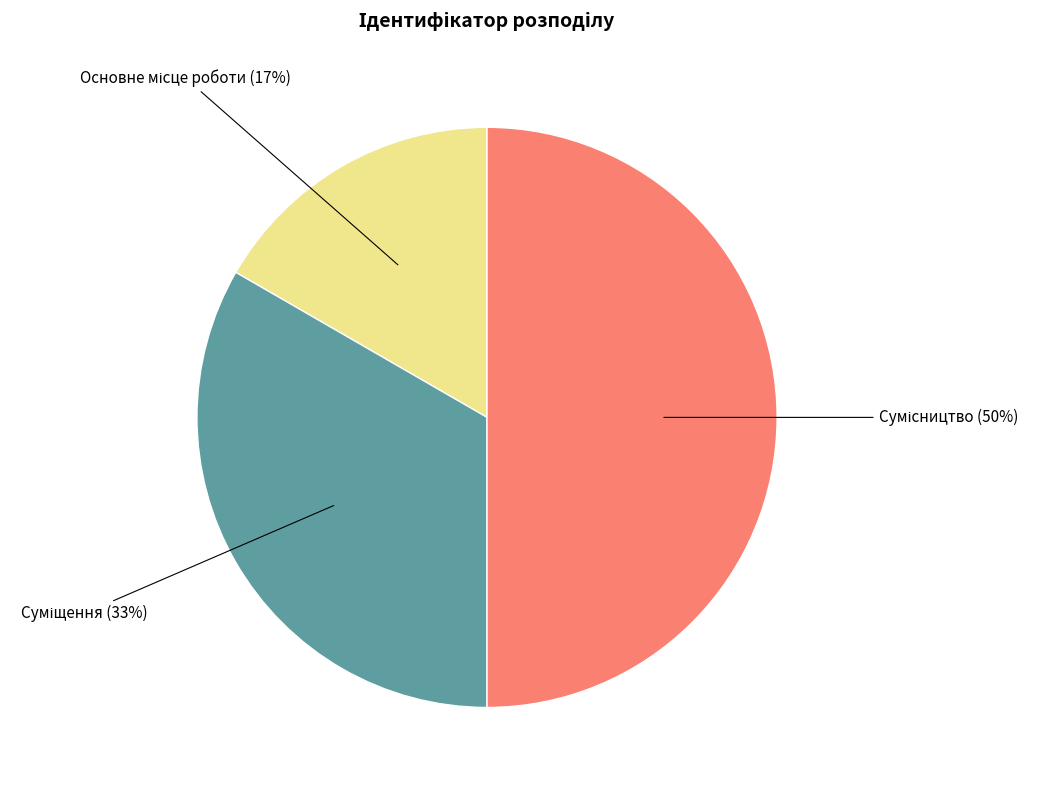

To the nearest percent, what is the average slice percentage?

33%